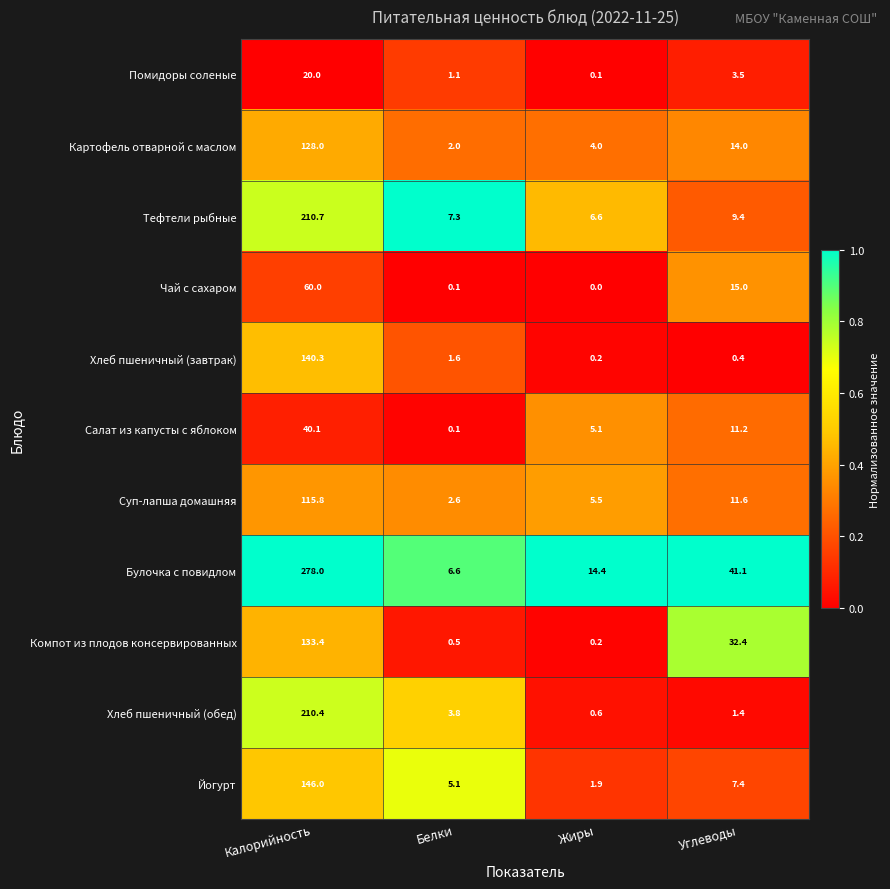

List the series in order of their peak value, lowest first.

Помидоры соленые, Салат из капусты с яблоком, Чай с сахаром, Суп-лапша домашняя, Картофель отварной с маслом, Компот из плодов консервированных, Хлеб пшеничный (завтрак), Йогурт, Хлеб пшеничный (обед), Тефтели рыбные, Булочка с повидлом